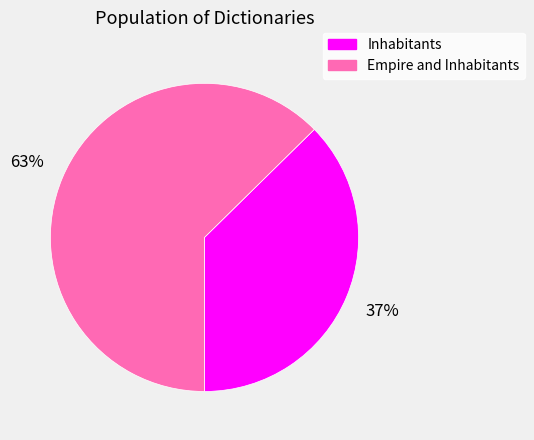

Does any single category account for the majority?

Yes